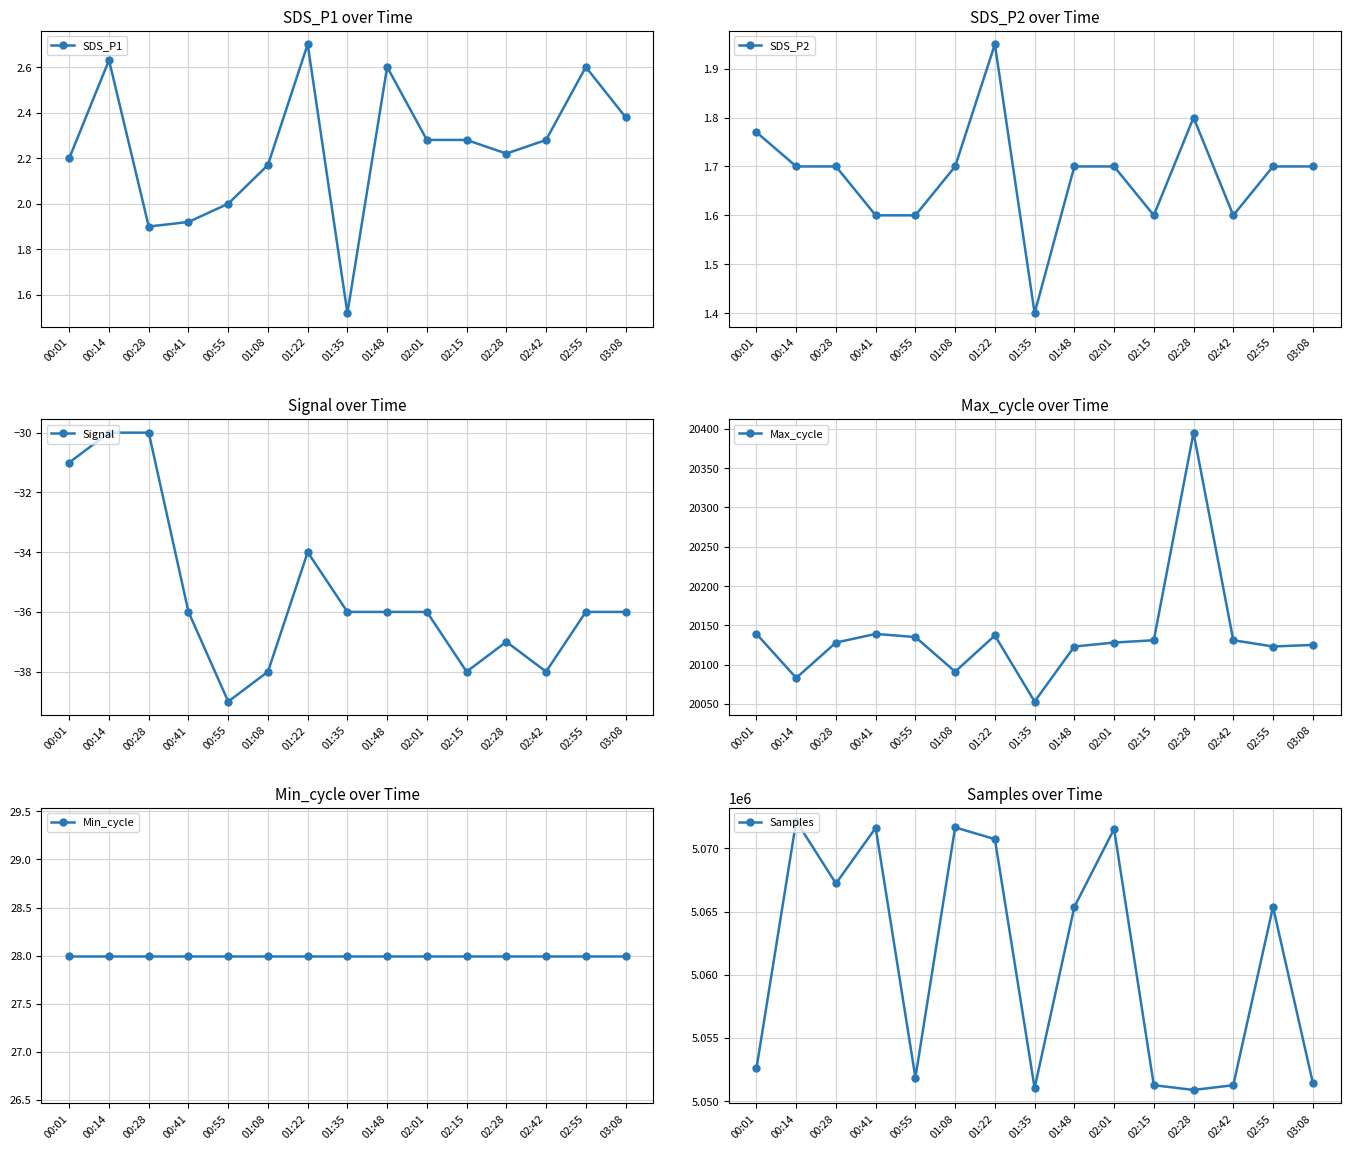

What is the difference between the highest and lowest values at 02:15?

5051286.0